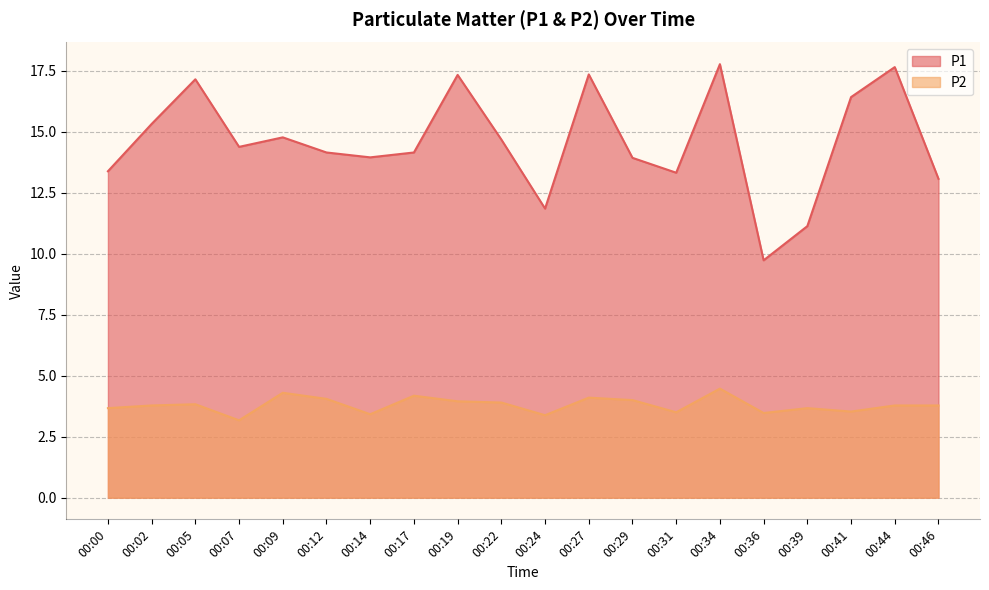

What is the value of the P1 point at the 10th from the left?

14.7